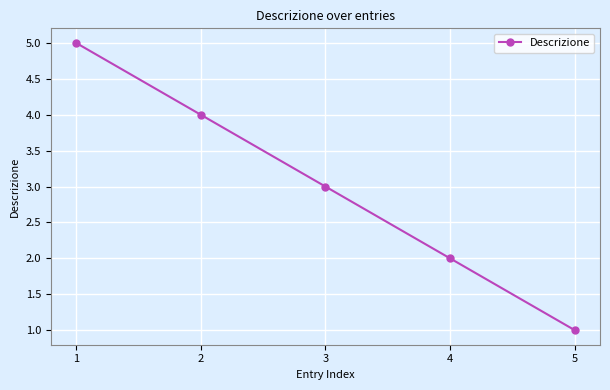

Reading right to left, transcribe all the data shown in this chart.

5=1	4=2	3=3	2=4	1=5